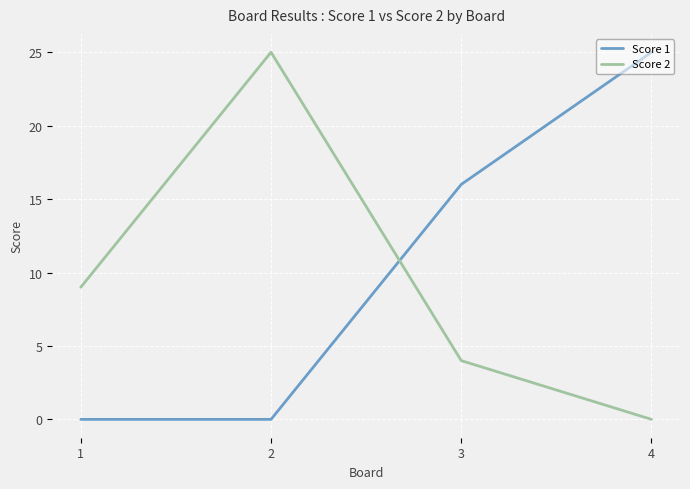

Is the value of Score 1 at 4 greater than the value of Score 2 at 3?

Yes